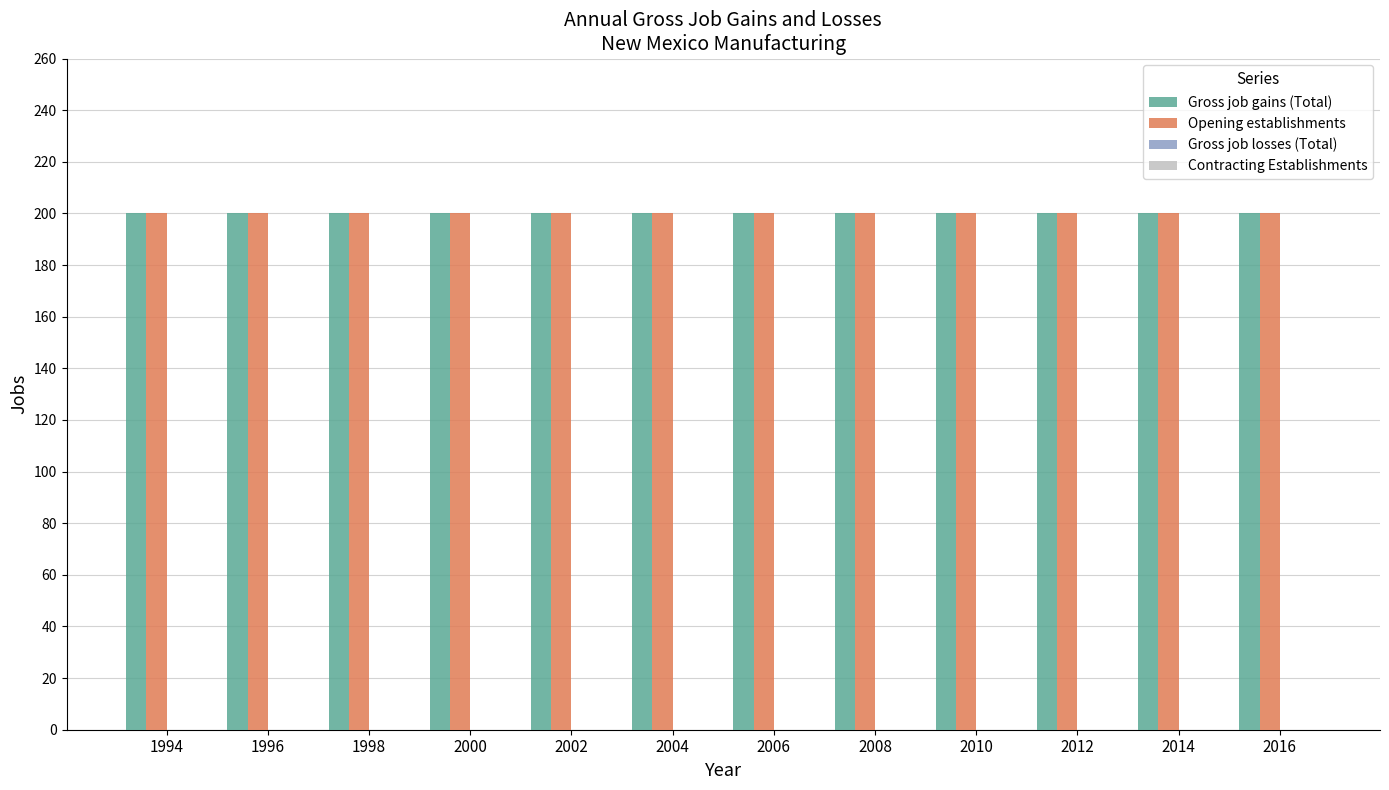

At which category is the sum across all series the highest?

1994